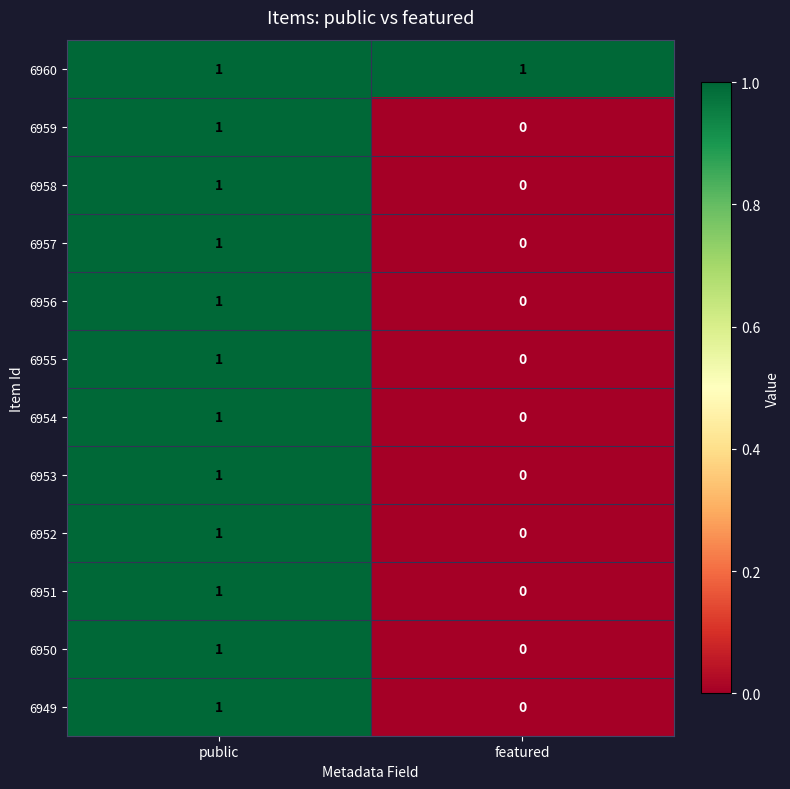

How many data points does each series have?

2